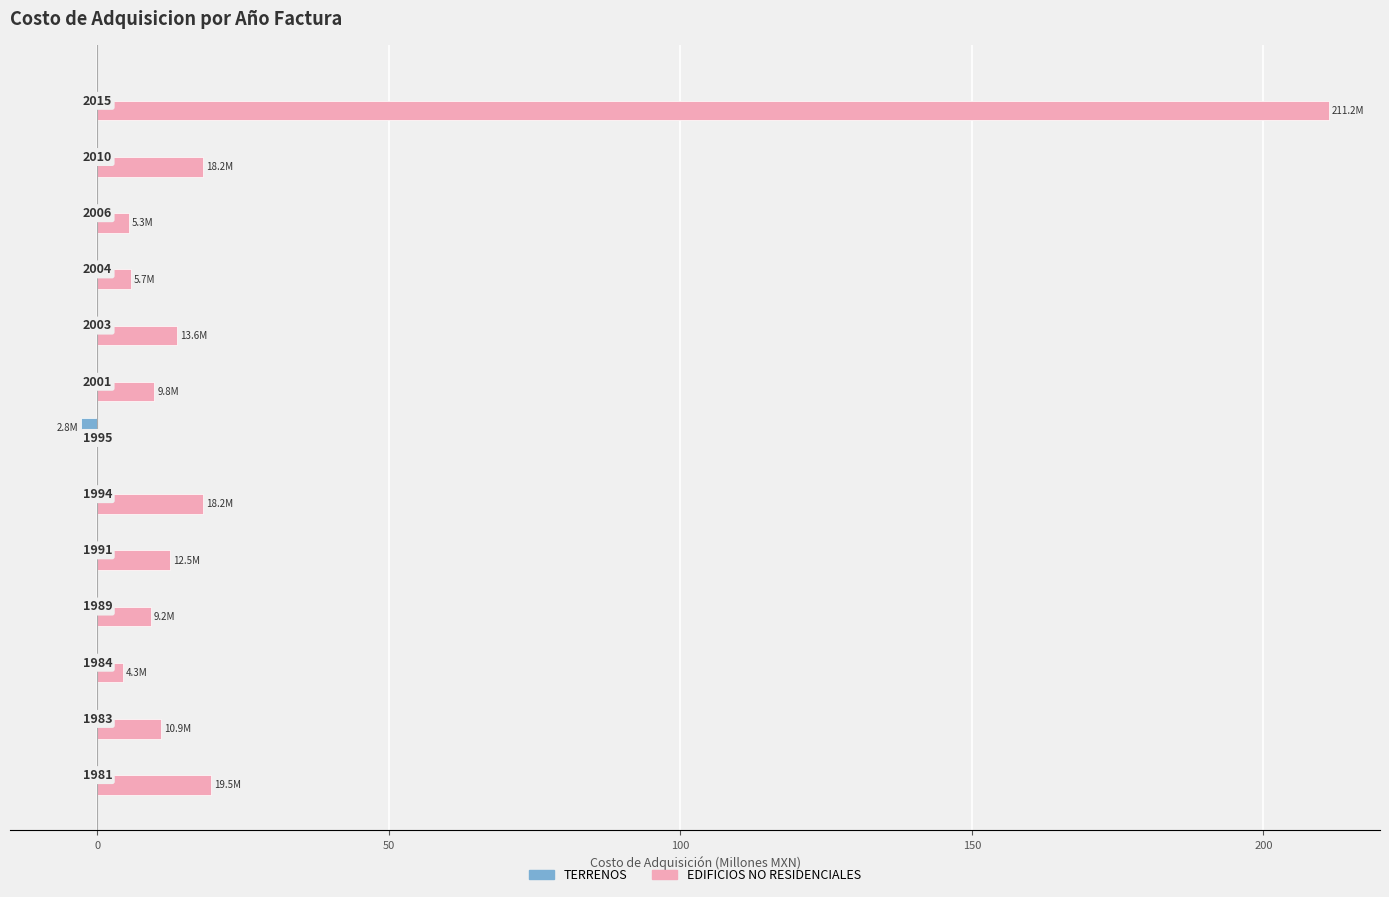

What are all the series names shown in the legend?

TERRENOS, EDIFICIOS NO RESIDENCIALES